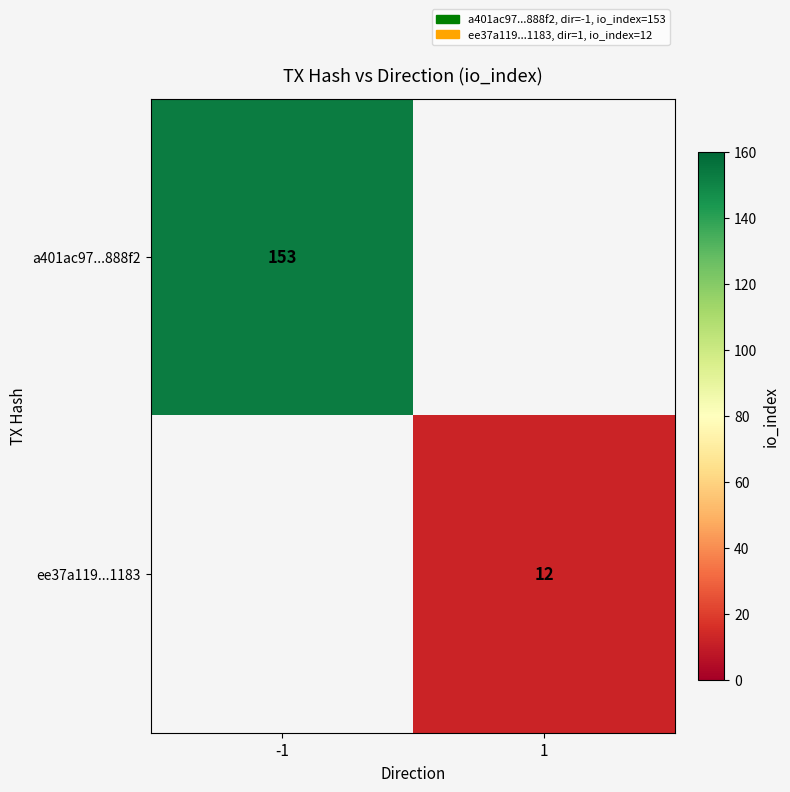

The value of a401ac97...888f2 at -1 is 153. True or false?

True